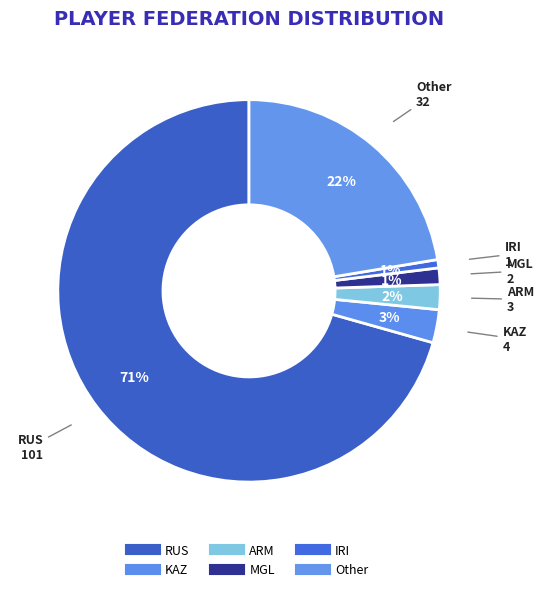

True or false: IRI accounts for 1% of the total.

True